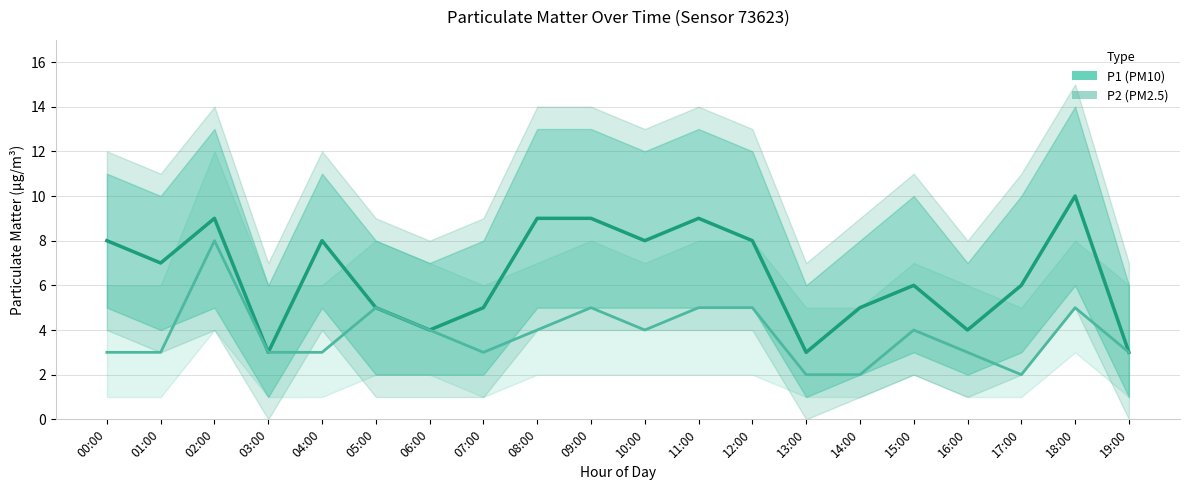

What position from the right is 17:00?

3